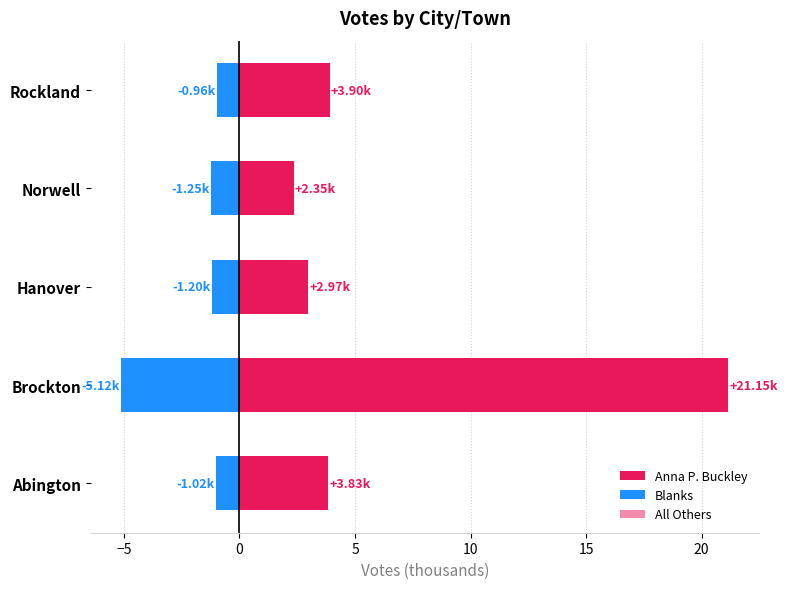

How many bars are there in total?

15